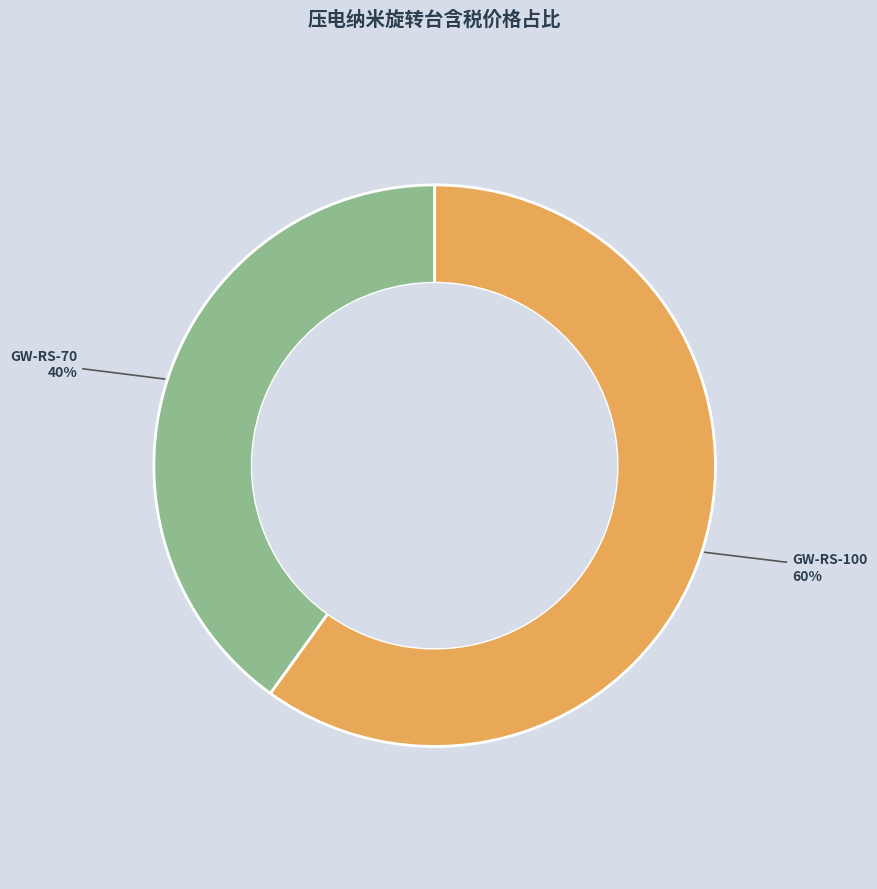

To the nearest percent, what is the average slice percentage?

50%